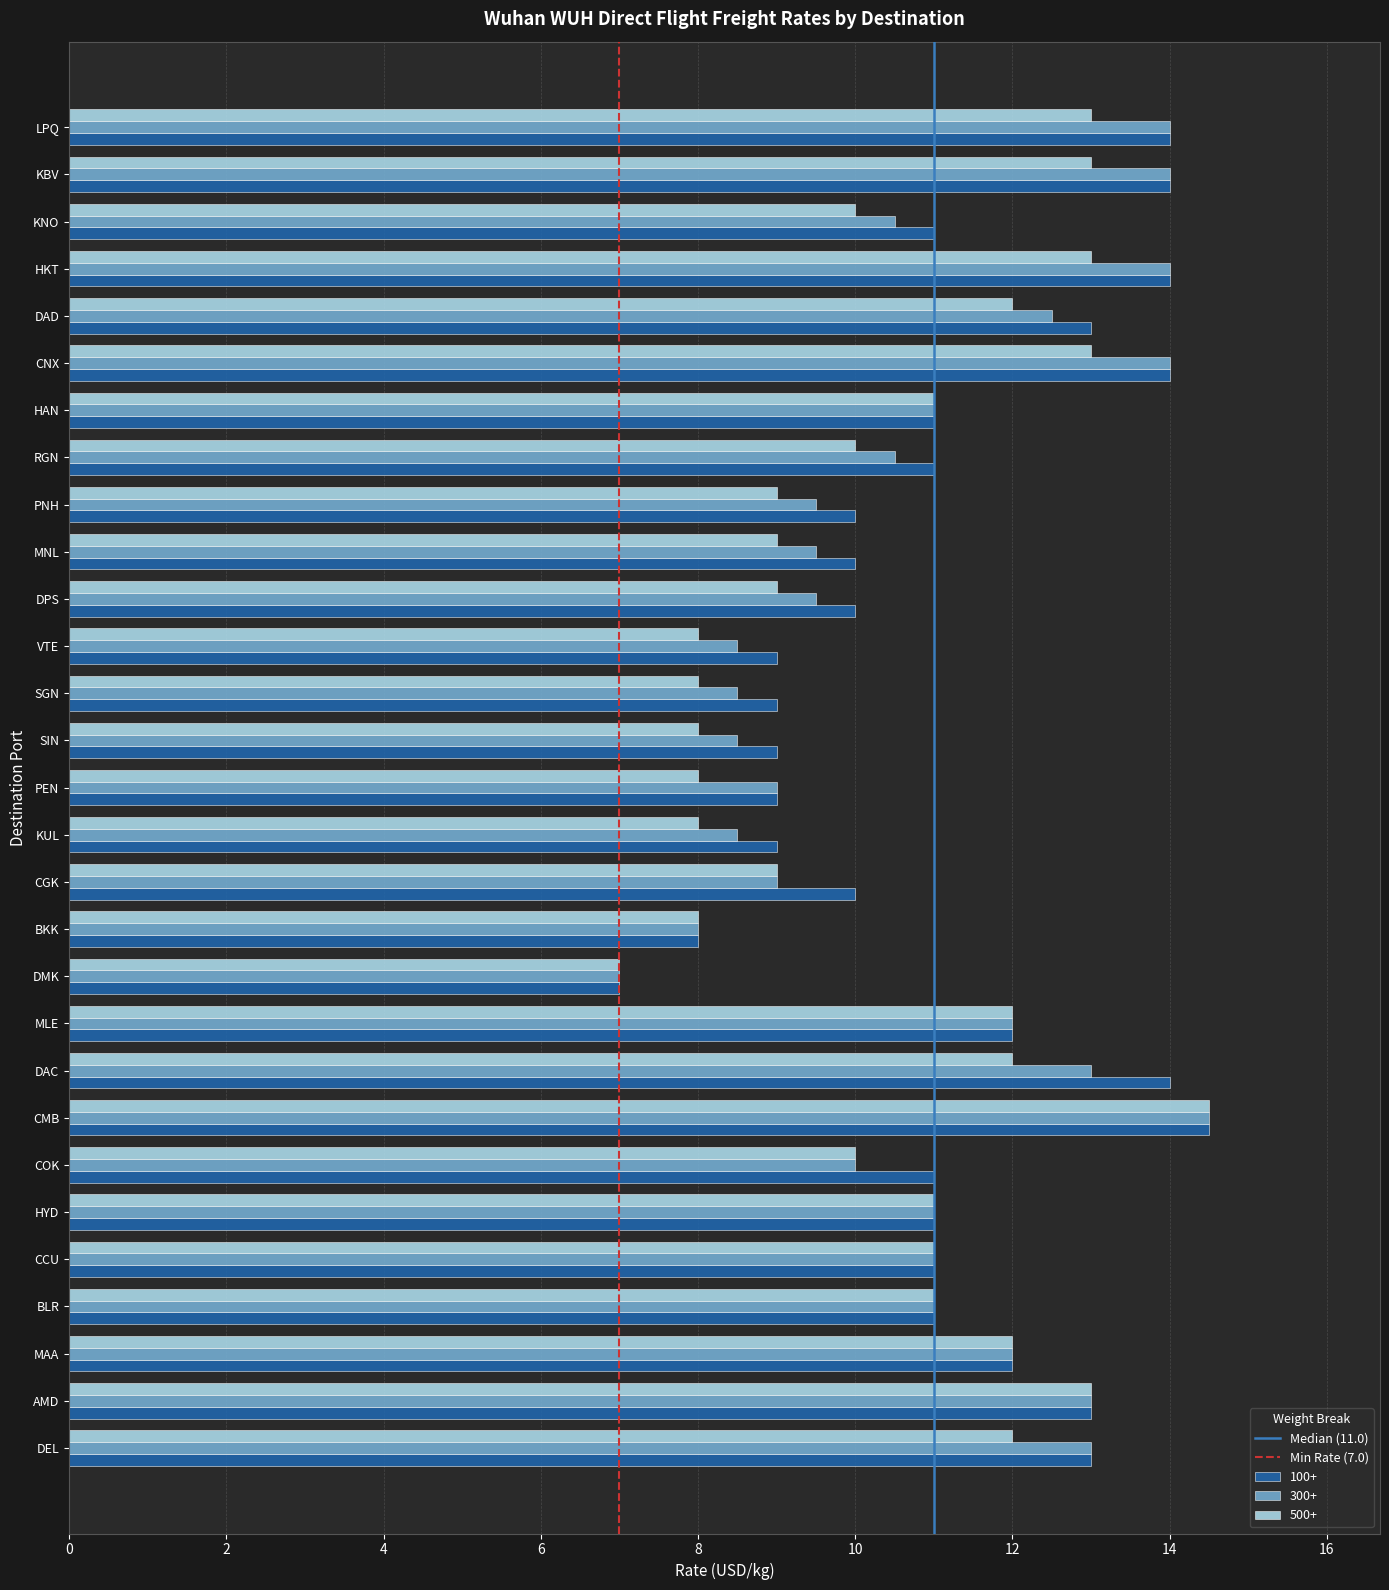

True or false: 100+ has a value of 13.0 at AMD.

True